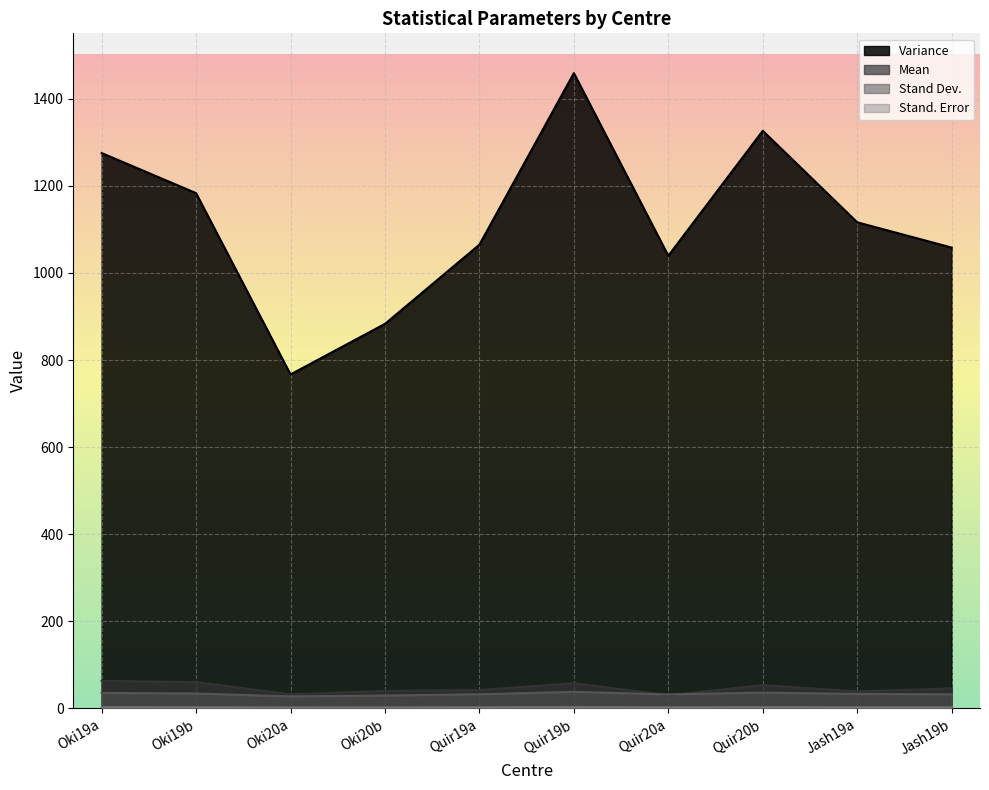

At how many categories does at least one series exceed 1118?

4